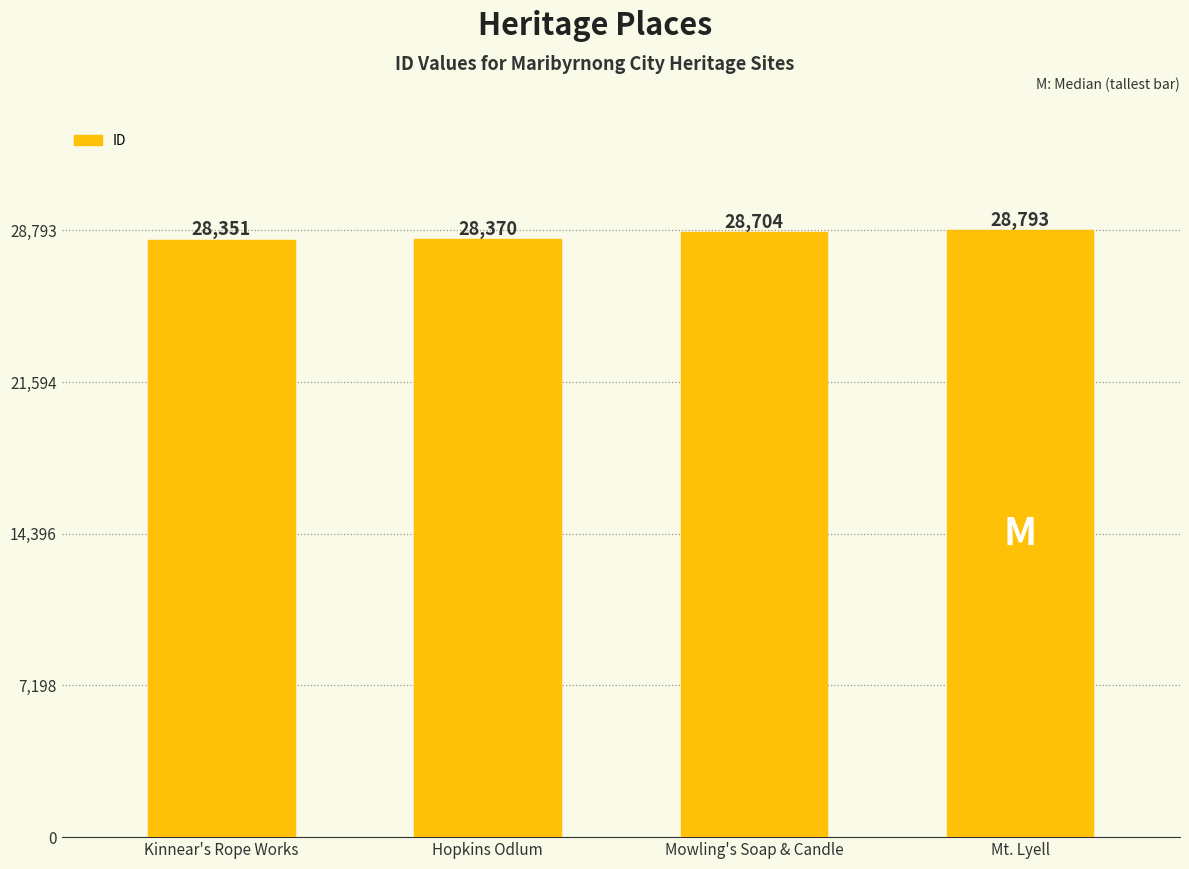

List the labels in order of value, smallest first.

Kinnear's Rope Works, Hopkins Odlum, Mowling's Soap & Candle, Mt. Lyell